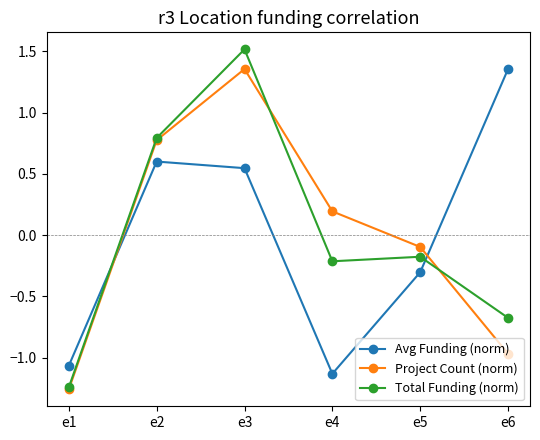

Which series changed the most between e5 and e6?

Avg Funding (norm)